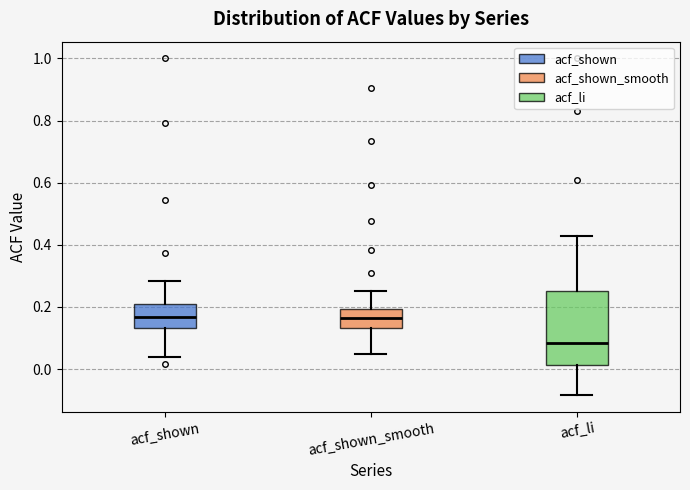

Reading left to right, read every box against the y-axis: the position of its median line, the range the box covers, and the ends of its whiskers. The values are not printed on the chart, so give them approximately, as read against the axis.

acf_shown: median 0.16, box 0.14 to 0.22, whiskers 0.04 to 0.28
acf_shown_smooth: median 0.16, box 0.14 to 0.20, whiskers 0.04 to 0.26
acf_li: median 0.08, box 0.02 to 0.26, whiskers -0.08 to 0.42